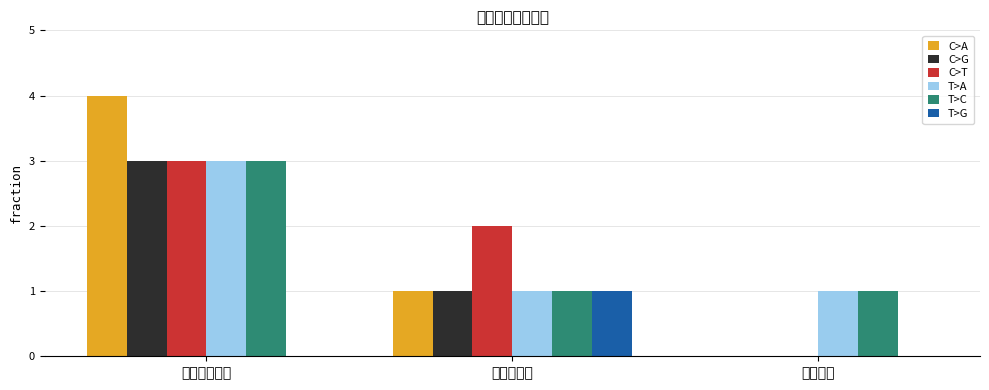

What is the difference between the T>C values at 浩创实验小学 and 新郑小学?

2